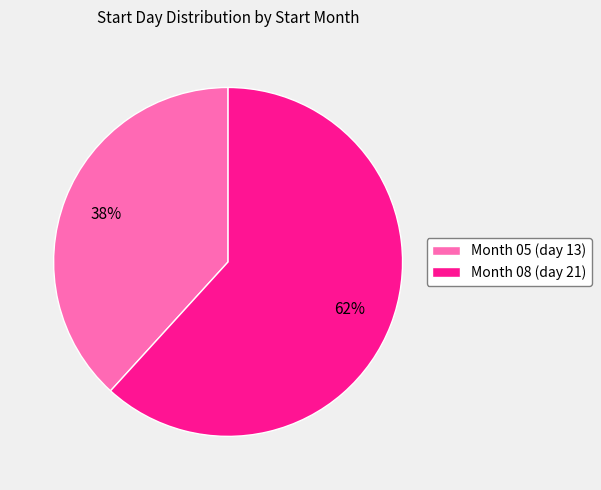

Is it true that Month 08 (day 21) is 73% of the pie?

False